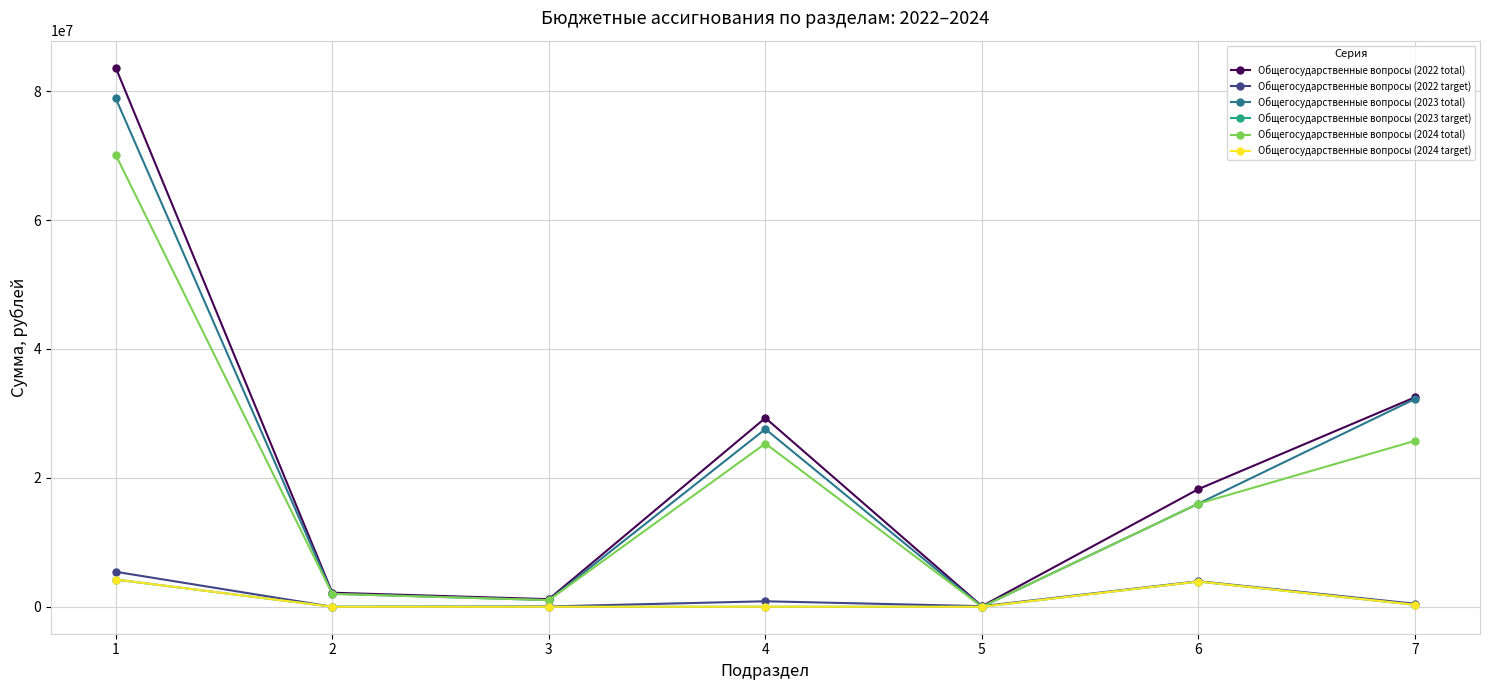

What is the difference between the maximum and minimum values in the Общегосударственные вопросы (2023 target) series?

4222210.6